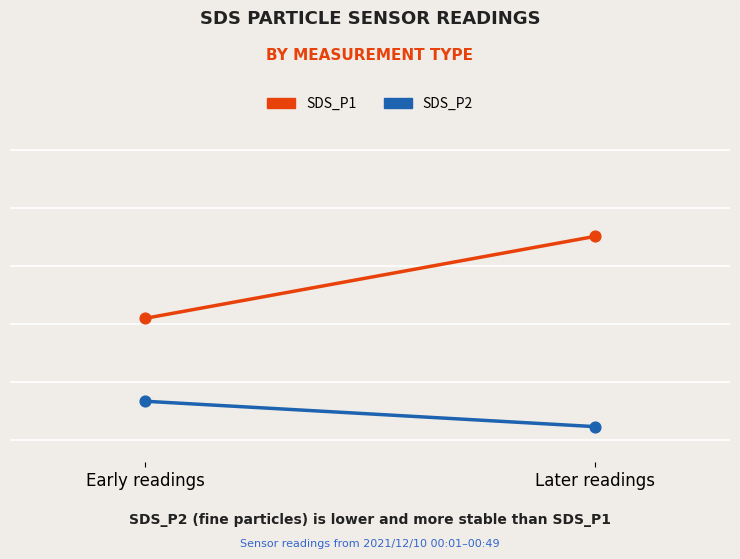

At how many categories does at least one series exceed 2?

2